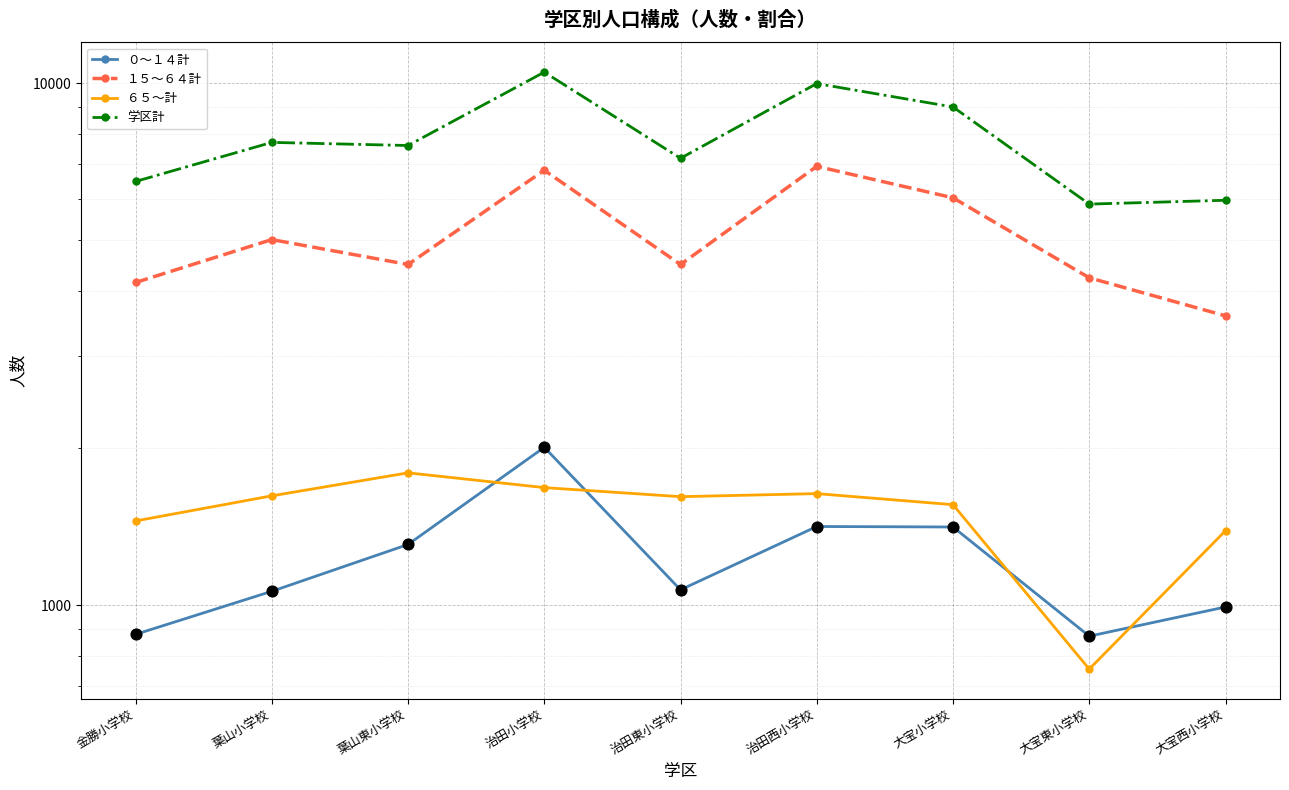

Which series reaches the minimum Y coordinate?

６５～計